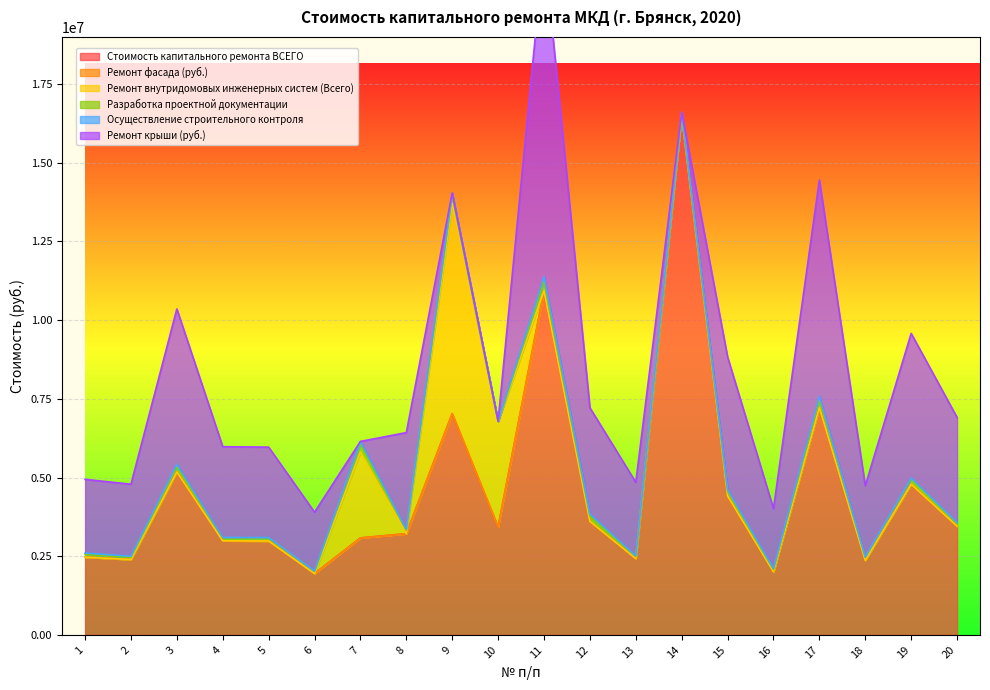

What is the difference between the maximum and minimum values in the Стоимость капитального ремонта ВСЕГО series?

14568186.4